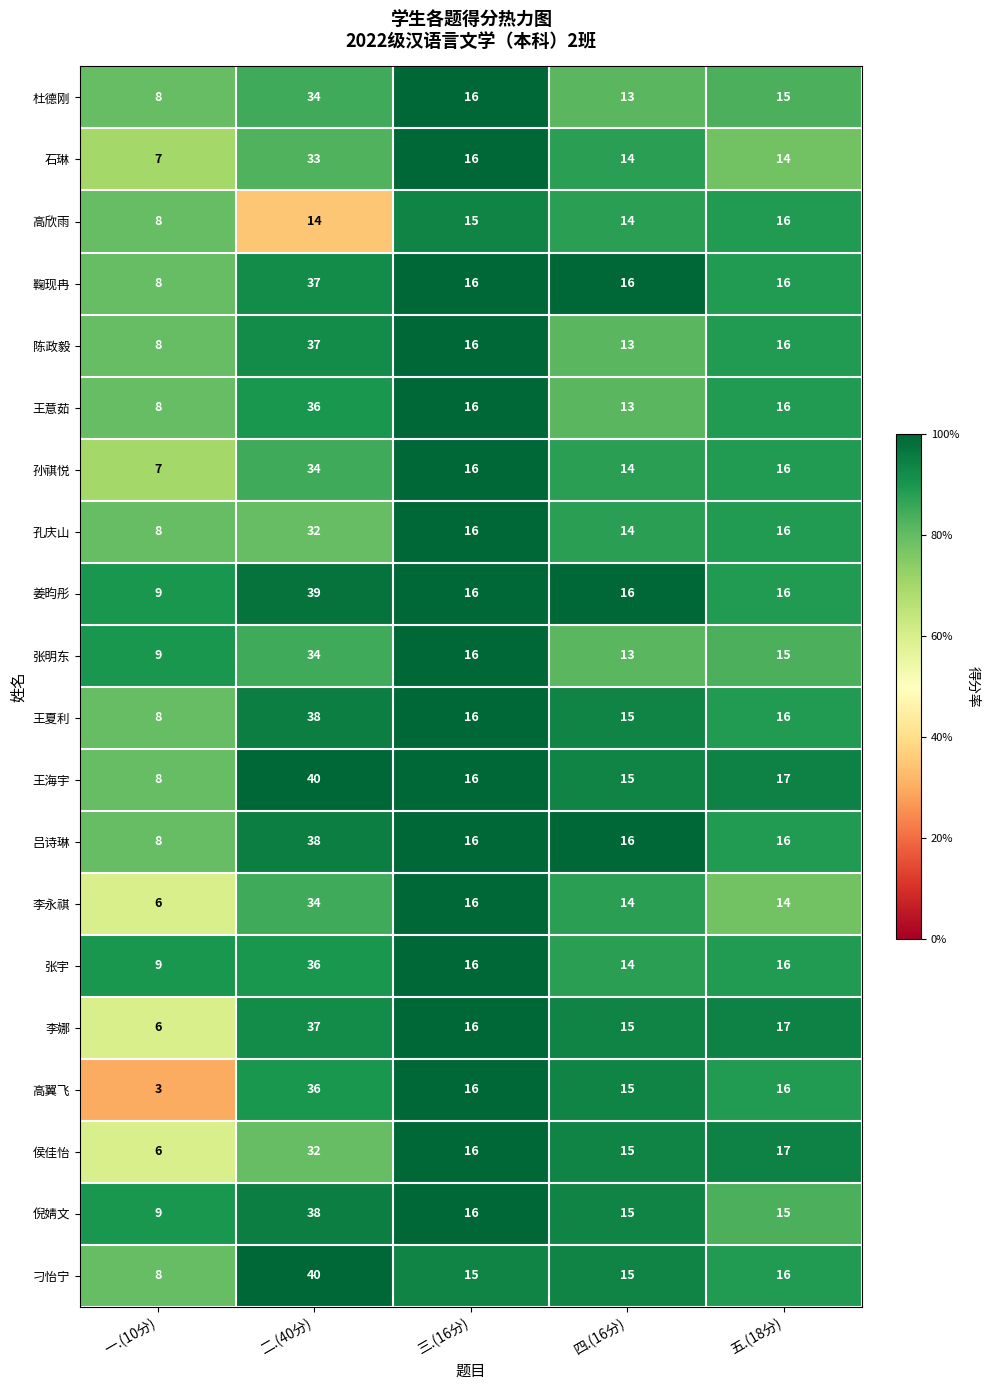

At which category does the chart reach its peak across all series?

二.(40分)